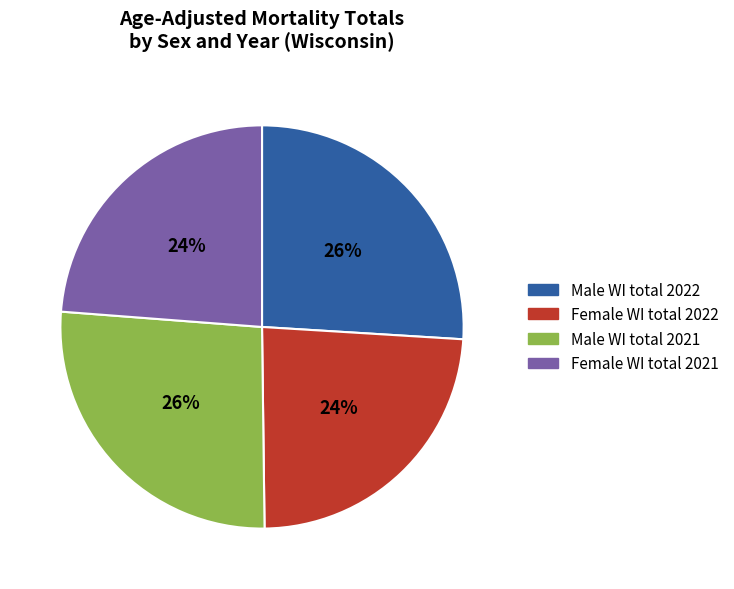

Does Male WI total 2021 account for over 50% of the chart?

No